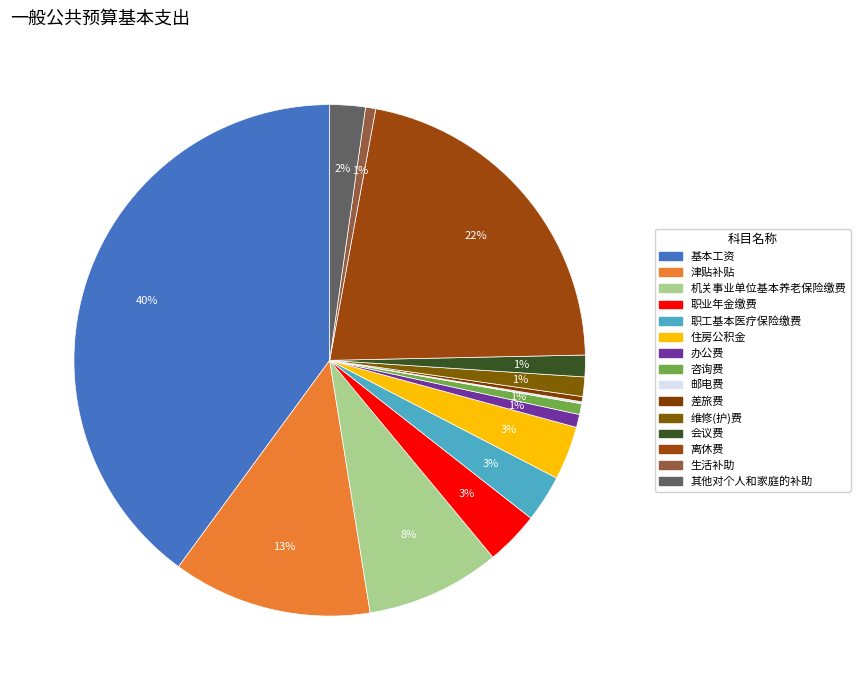

Is the sum of 机关事业单位基本养老保险缴费 and 邮电费 greater than half?

No